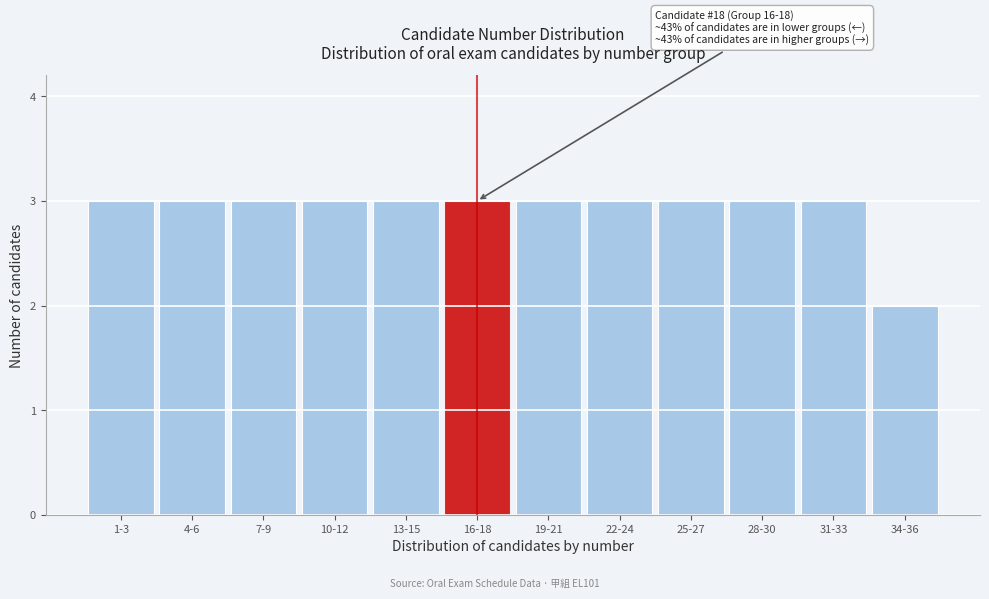

Reading left to right, what are all the values shown in this chart?

3	3	3	3	3	3	3	3	3	3	3	2